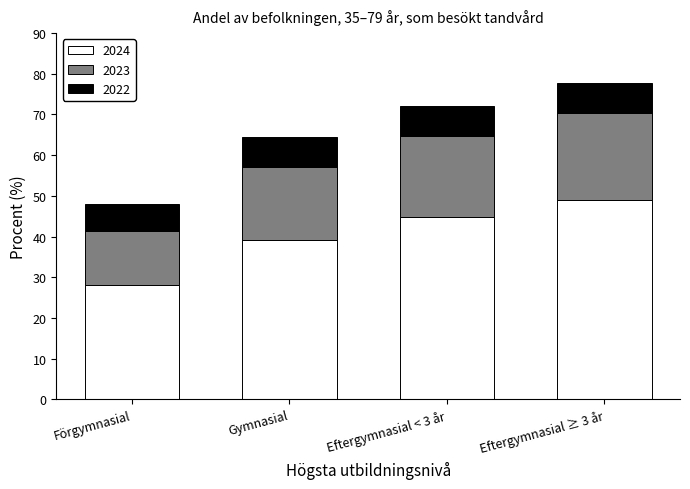

How many data points does each series have?

4